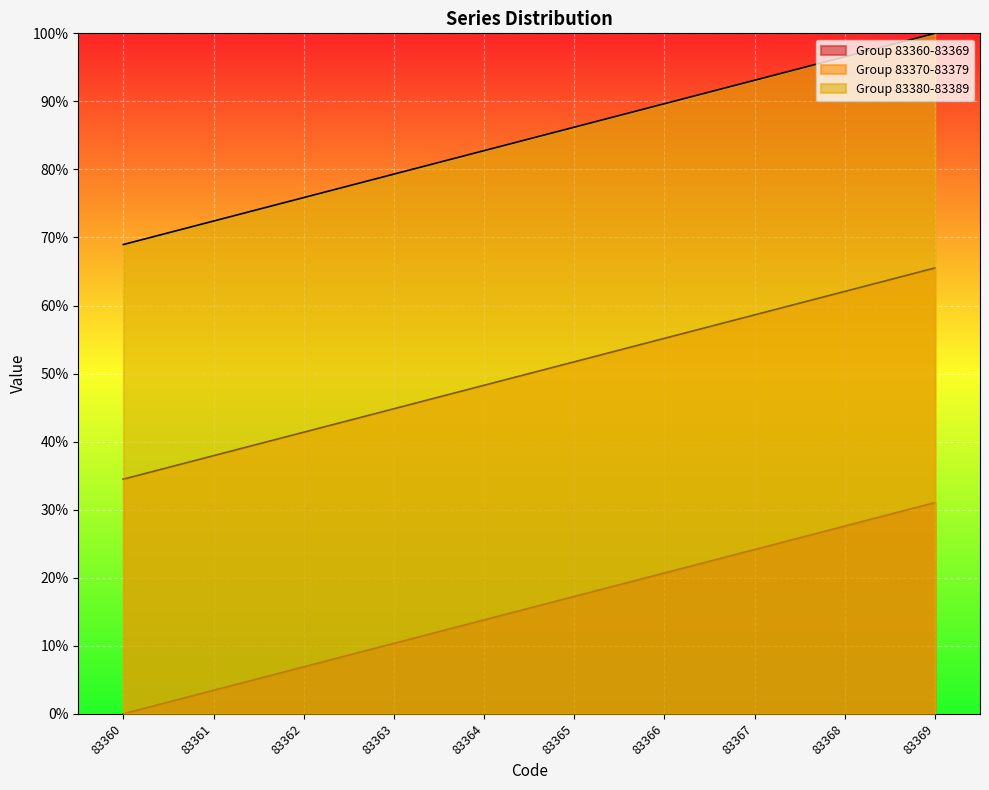

The Group 83360-83369 series shows 5.0 at 83361. True or false?

False